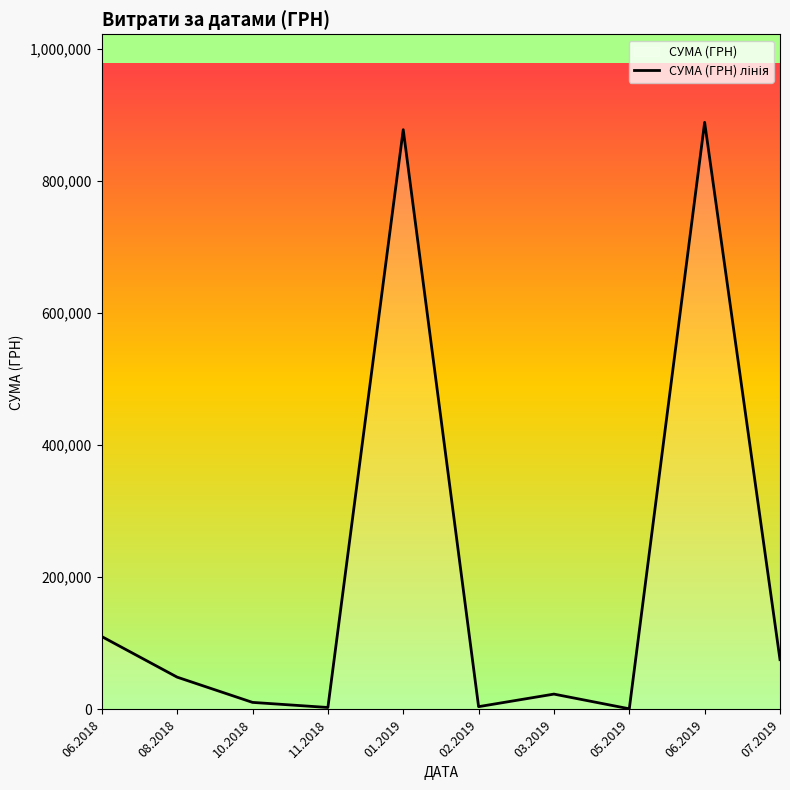

What is the greatest value displayed?

888317.1